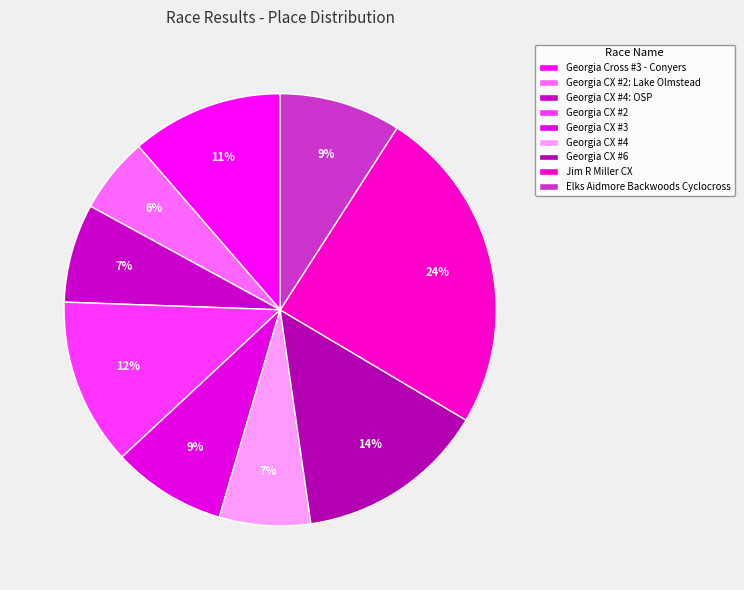

What is the ratio of the value at Georgia CX #2 to the value at Georgia CX #4: OSP?

1.7